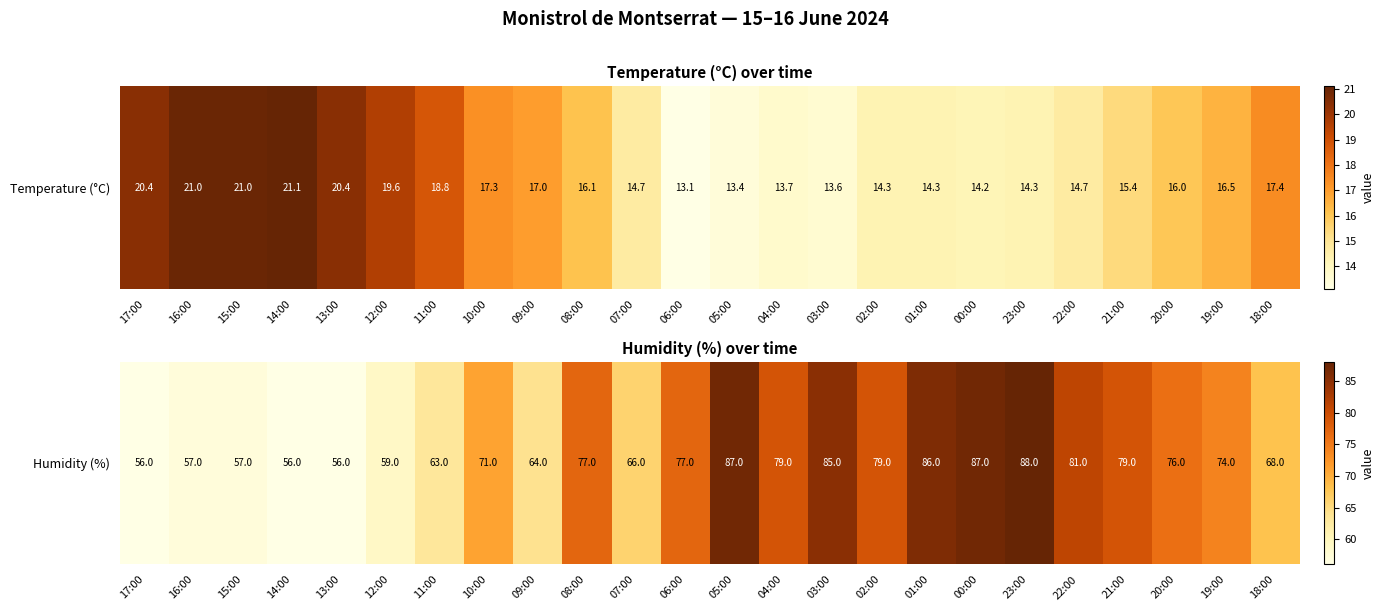

The chart shows a value of 19 at 17:00. True or false?

False